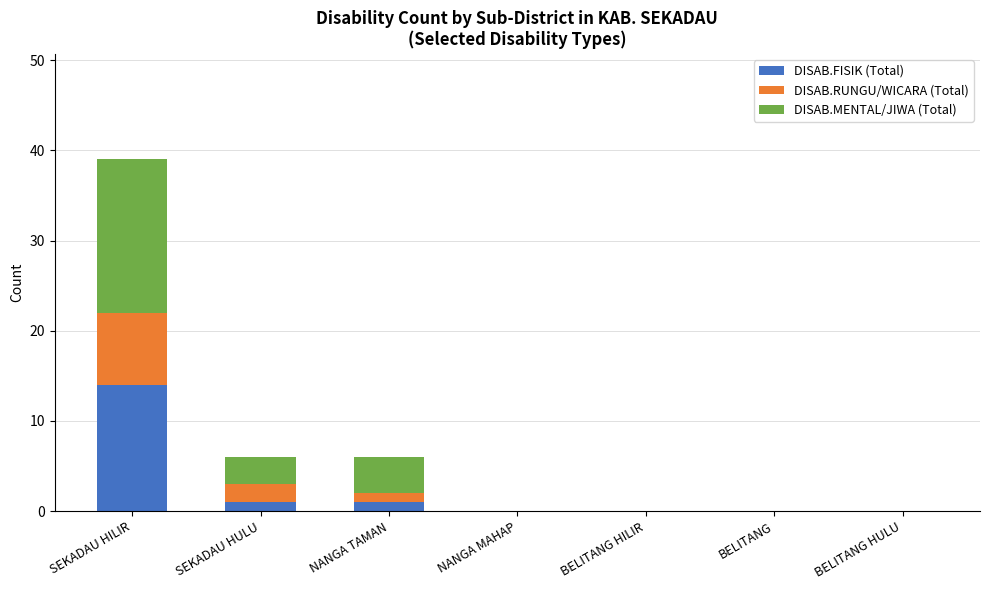

What is the highest value of the DISAB.FISIK (Total) series?

14